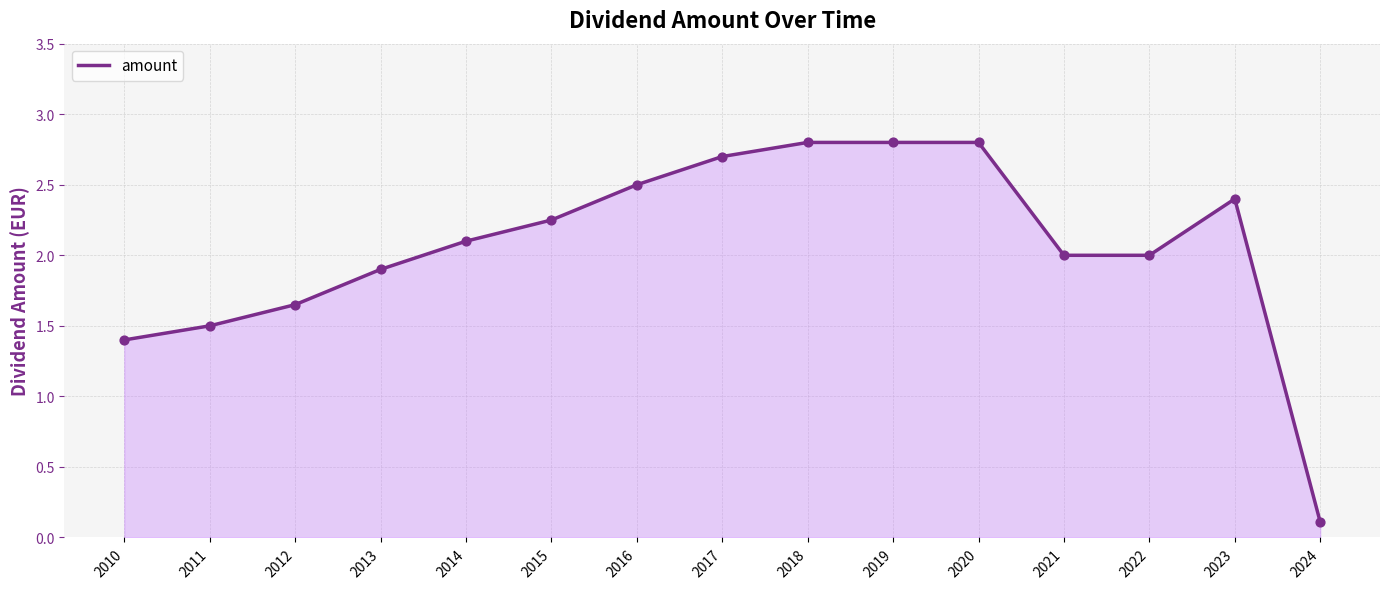

Which has a higher value, 2012 or 2019?

2019